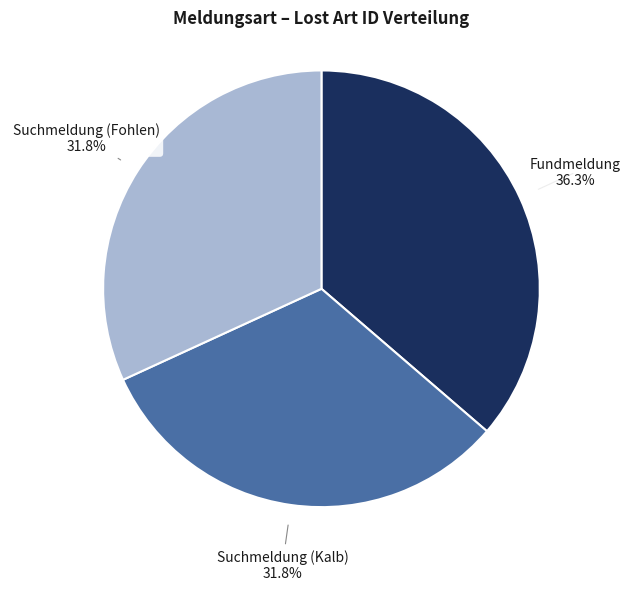

How much of the chart is everything except Fundmeldung?

63.7%